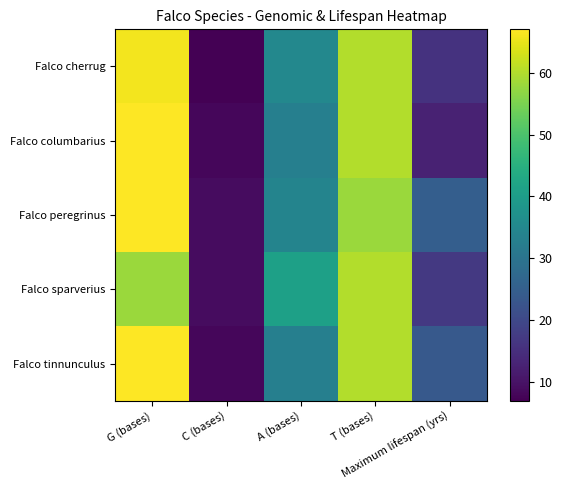

Between G (bases) and A (bases), which series saw the biggest shift?

Falco columbarius